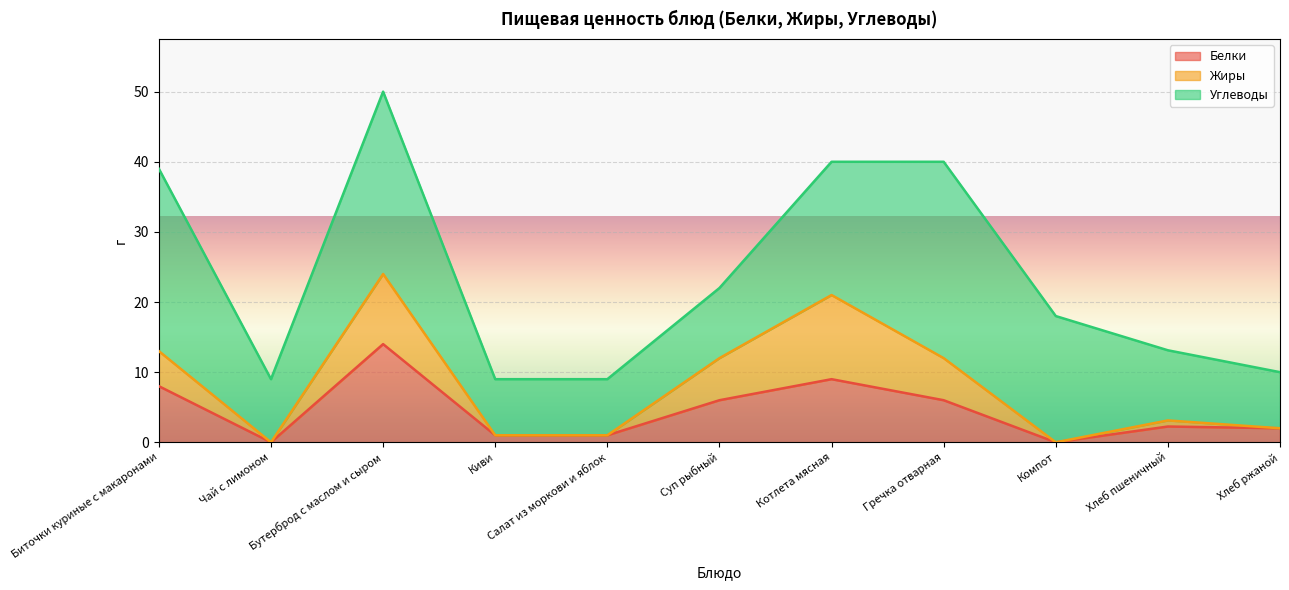

The Белки series shows 9.0 at Котлета мясная. True or false?

True